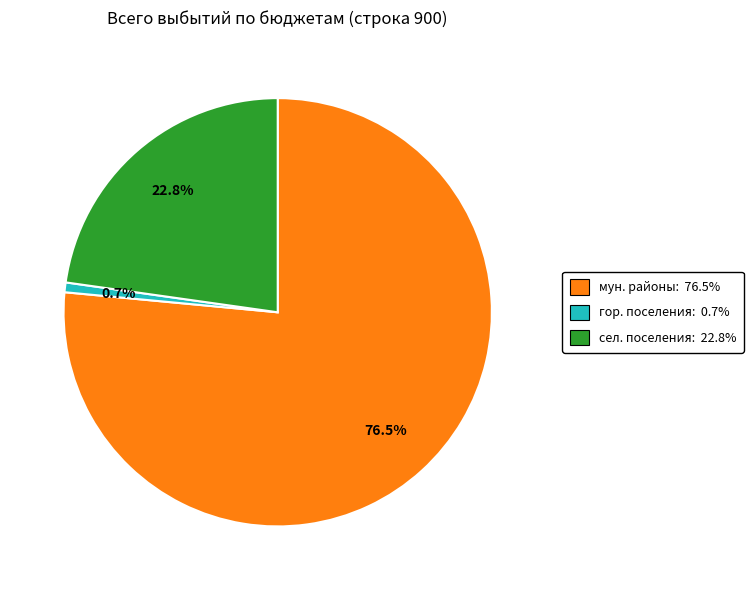

Rank the categories by value from highest to lowest.

мун. районы: 76.5%, сел. поселения: 22.8%, гор. поселения: 0.7%